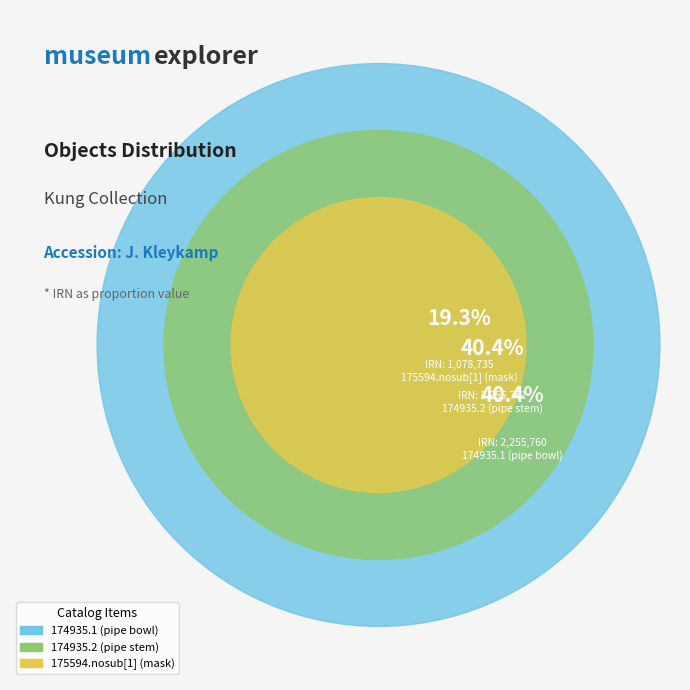

To the nearest percent, what is the difference between the largest and smallest slice percentages?

21%